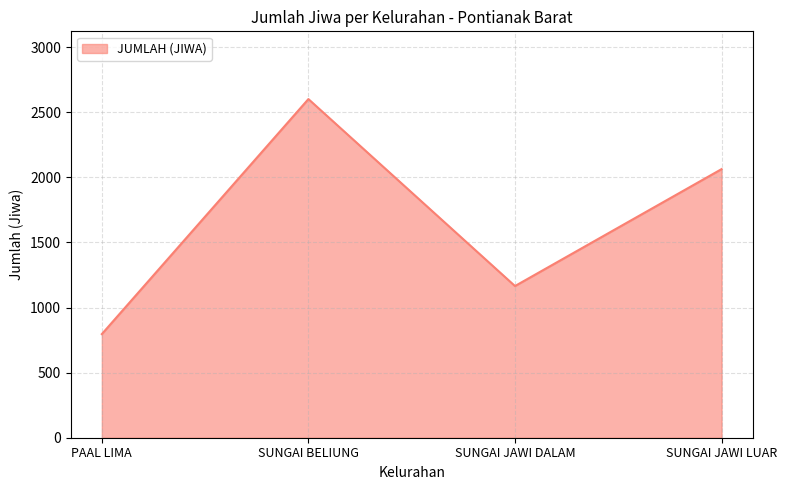

What is the greatest value displayed?

2601